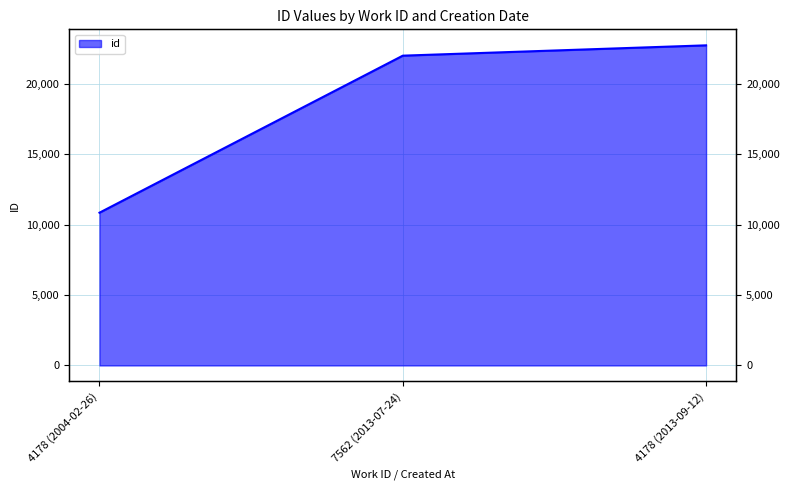

List the labels in order of value, largest first.

4178 (2013-09-12), 7562 (2013-07-24), 4178 (2004-02-26)